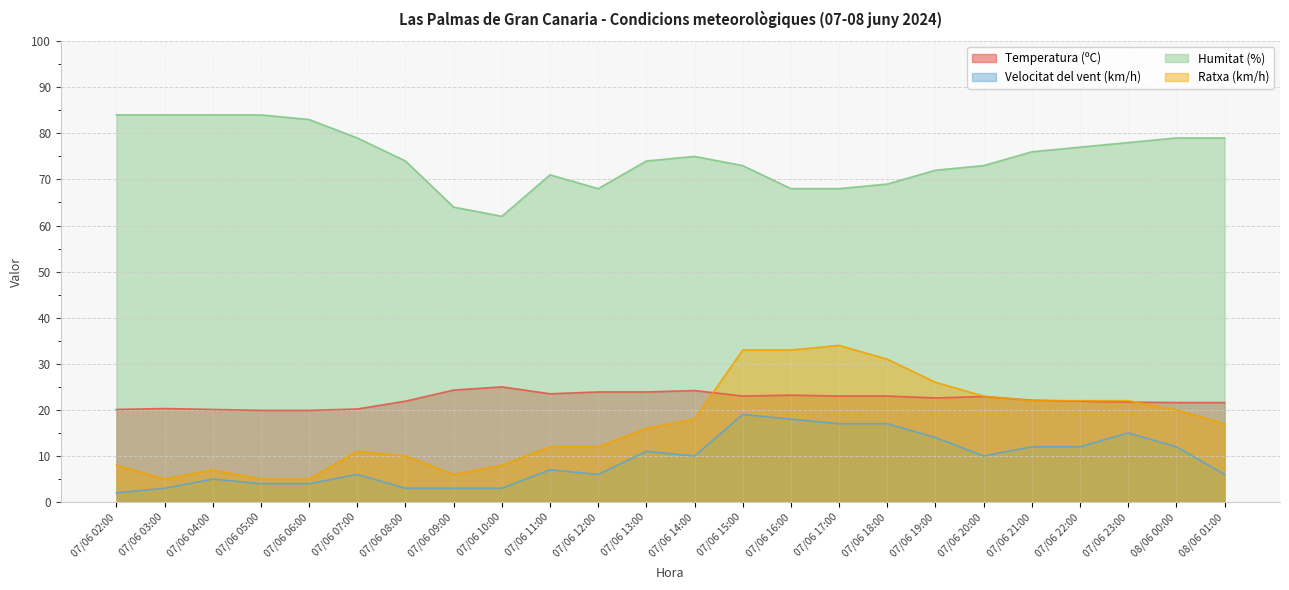

What is the smallest value displayed?

2.0